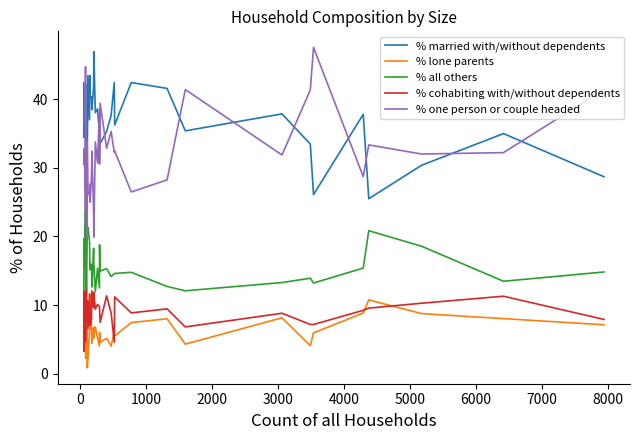

Is this an area chart (filled region under the line)?

No